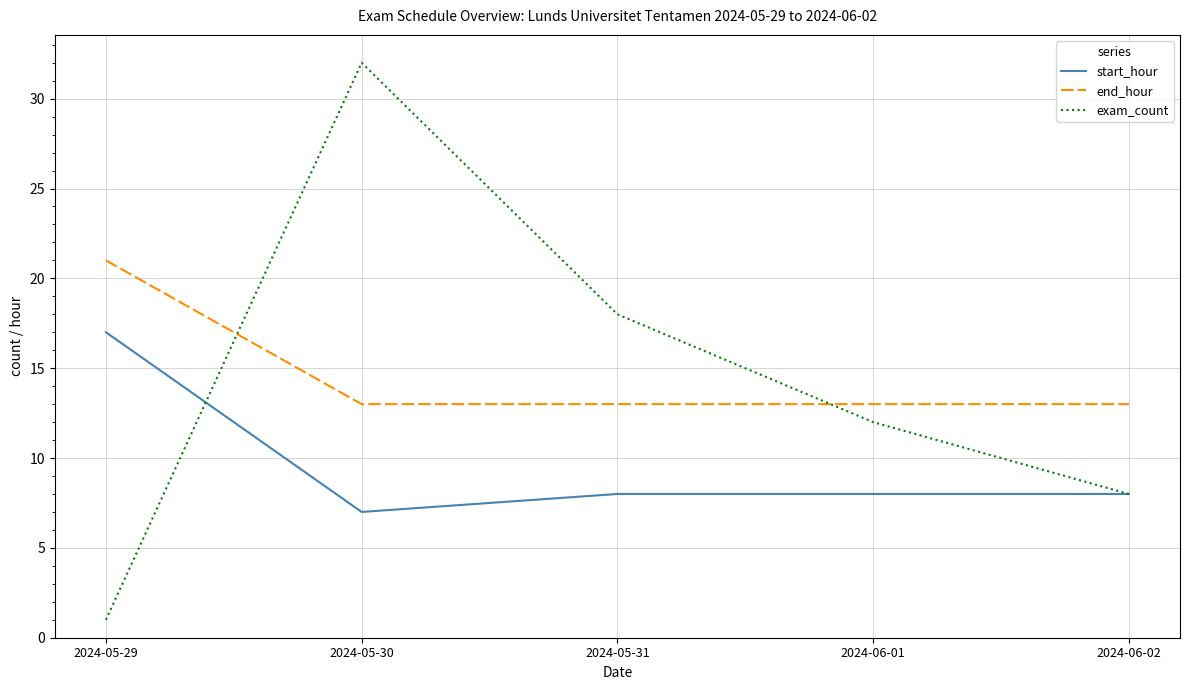

What is the spread (max minus min) of values at 2024-05-29?

20